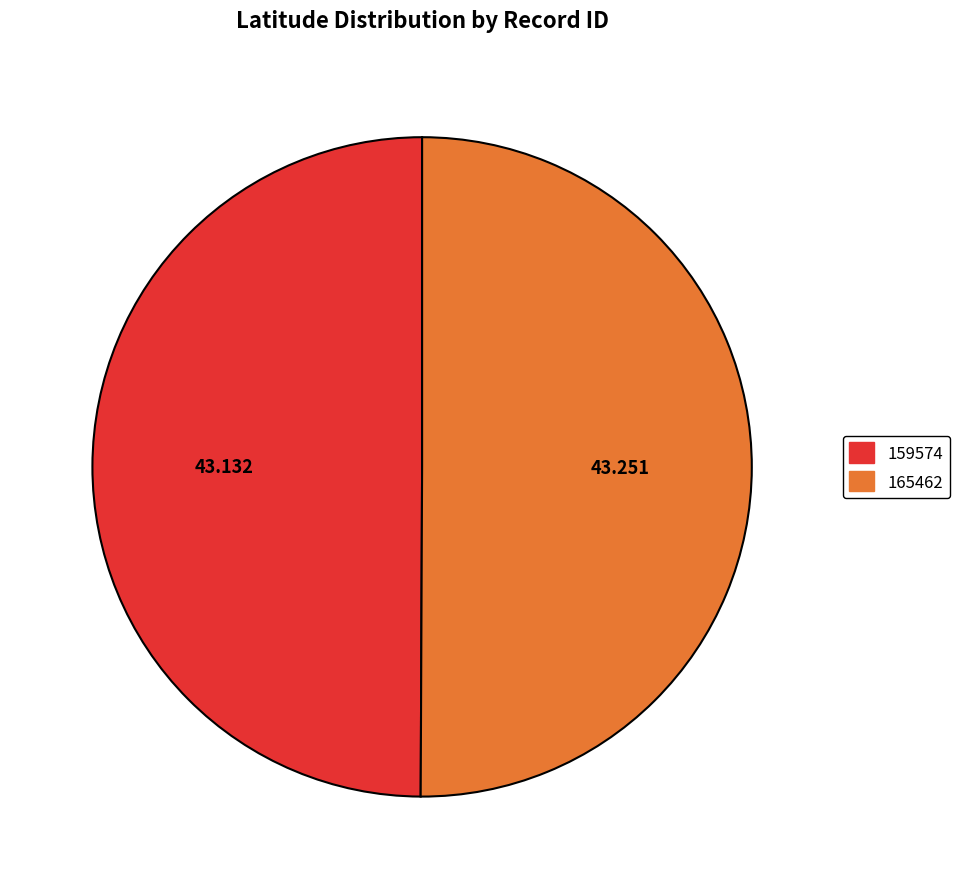

Combined, do 159574 and 165462 account for over 50%?

Yes